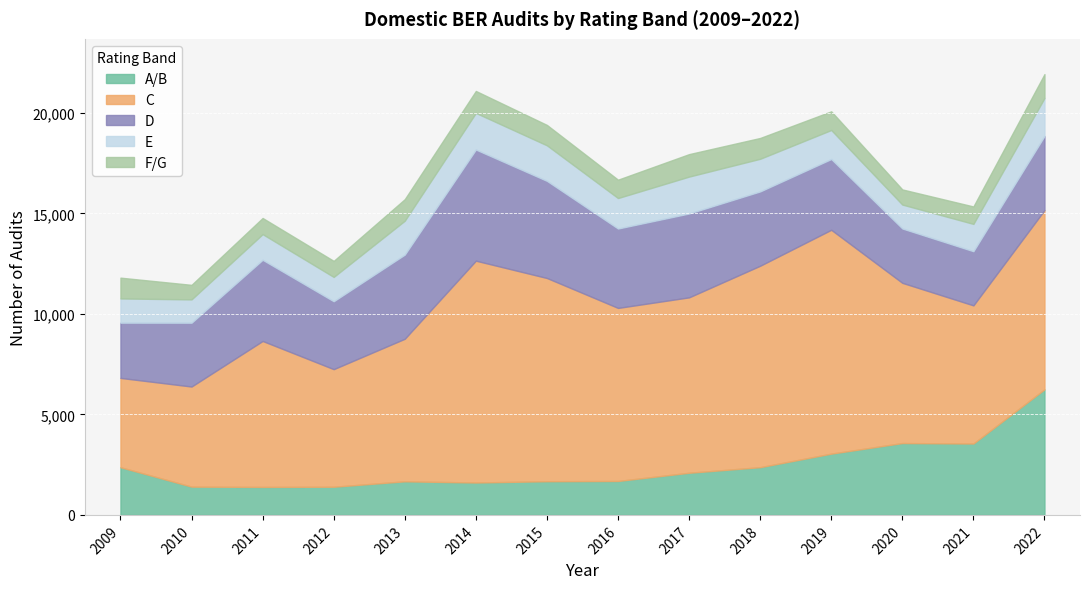

Where is the first local minimum for F/G?

2010